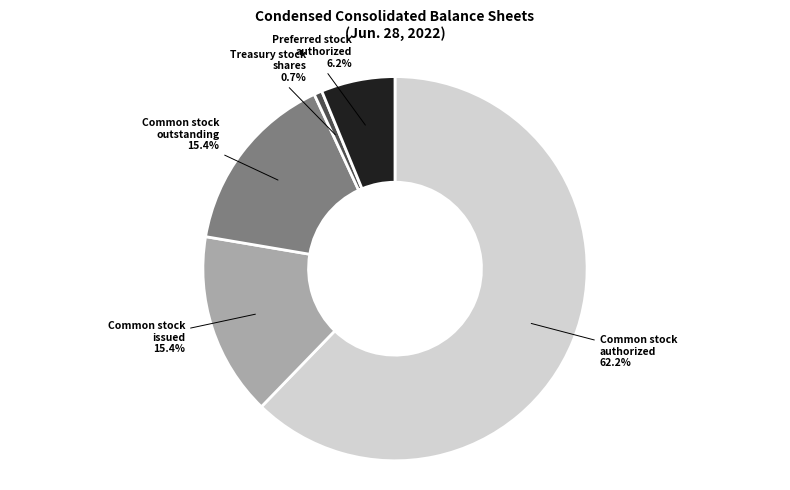

To the nearest percent, what is the difference between the largest and smallest slice percentages?

62%